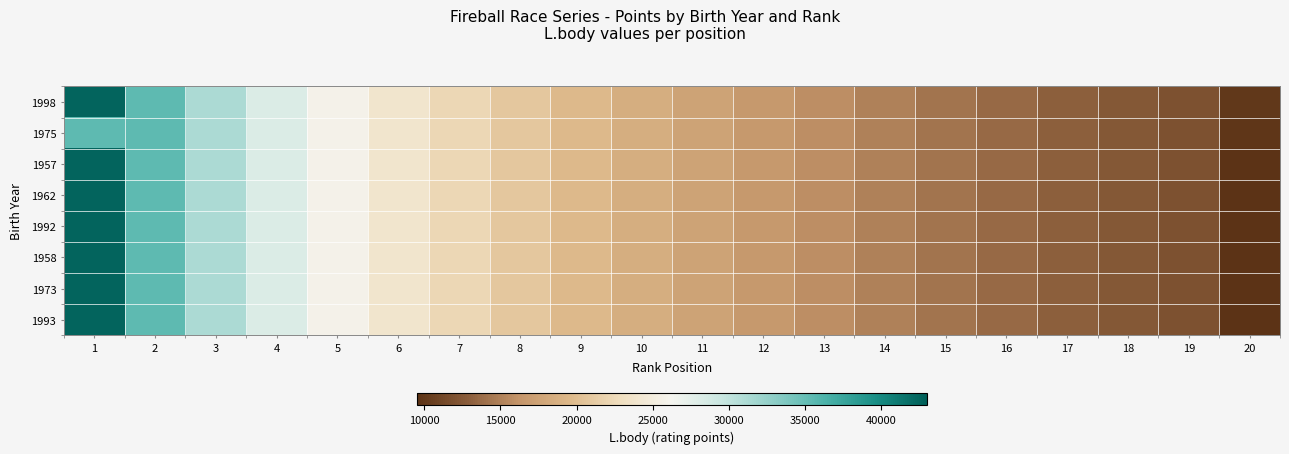

What is the total value across all series at 5?

206232